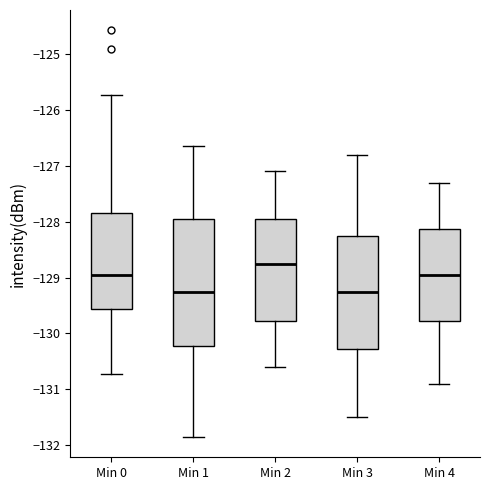

Where does the lower whisker of the box for Min 3 end on the y-axis? The values are not printed on the chart, so give them approximately, as read against the axis.

-131.5